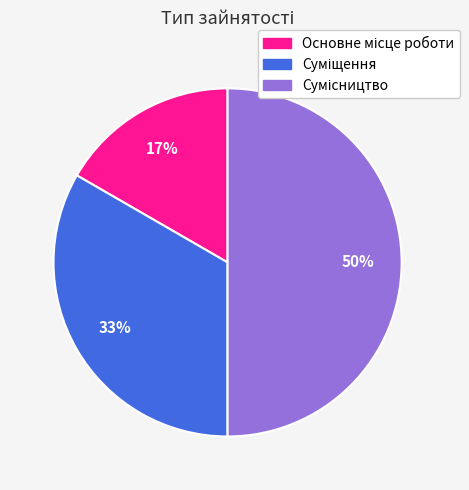

To the nearest percent, what is the difference between the largest and smallest slice percentages?

33%